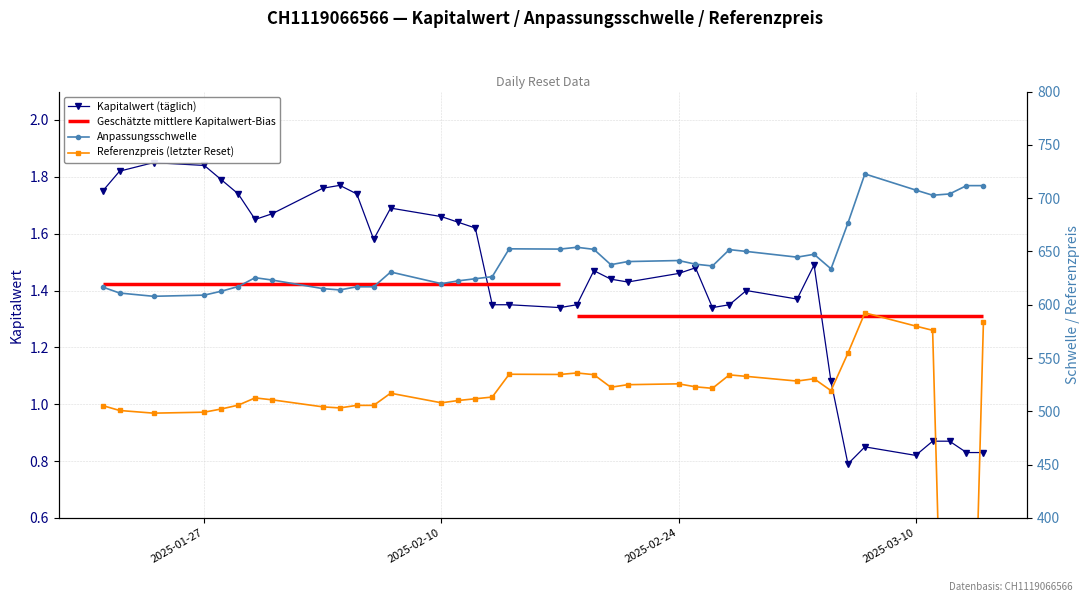

What is the sum of all Anpassungsschwelle values?

24478.2